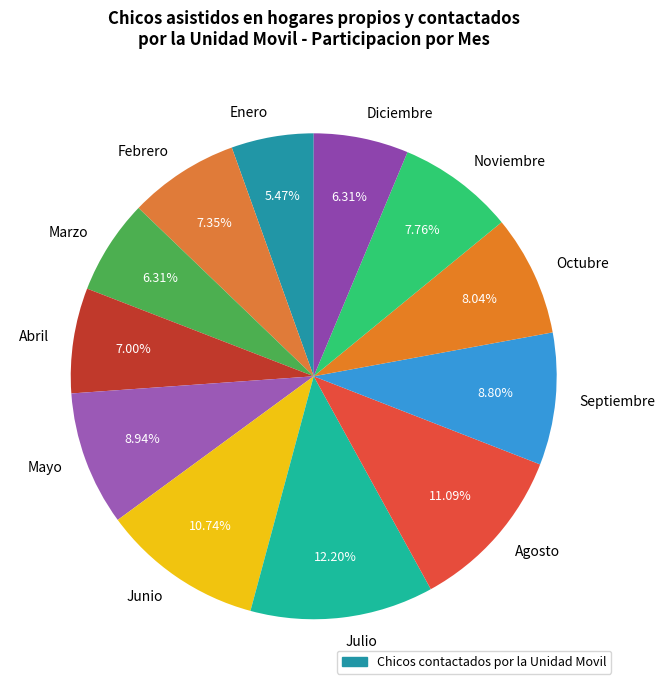

How many segments does this pie chart have?

12